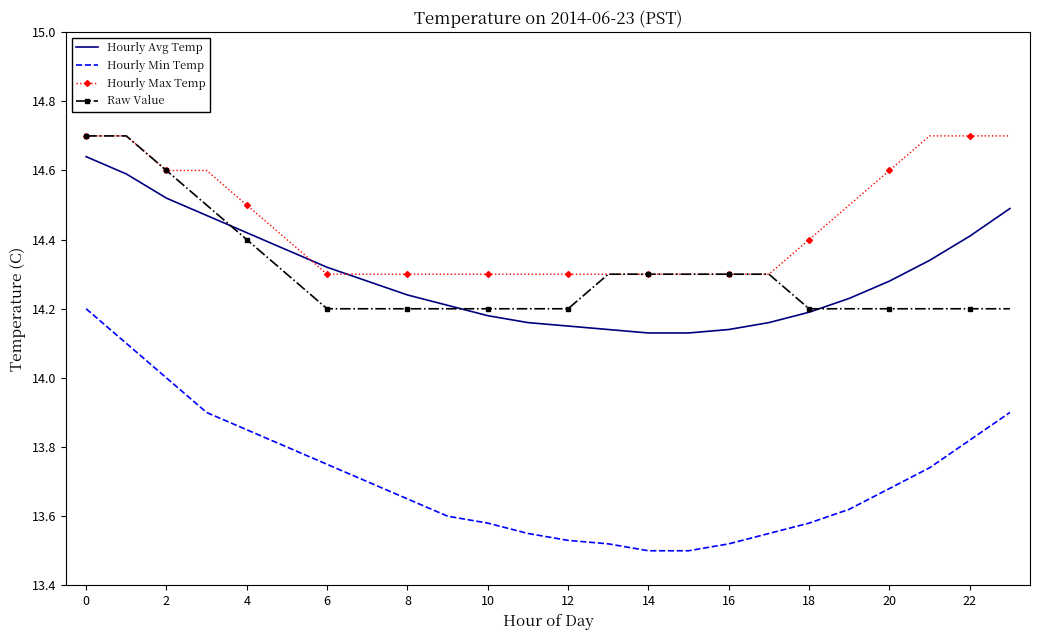

Which series ends up on top after the final intersection of Hourly Max Temp and Hourly Avg Temp?

Hourly Max Temp